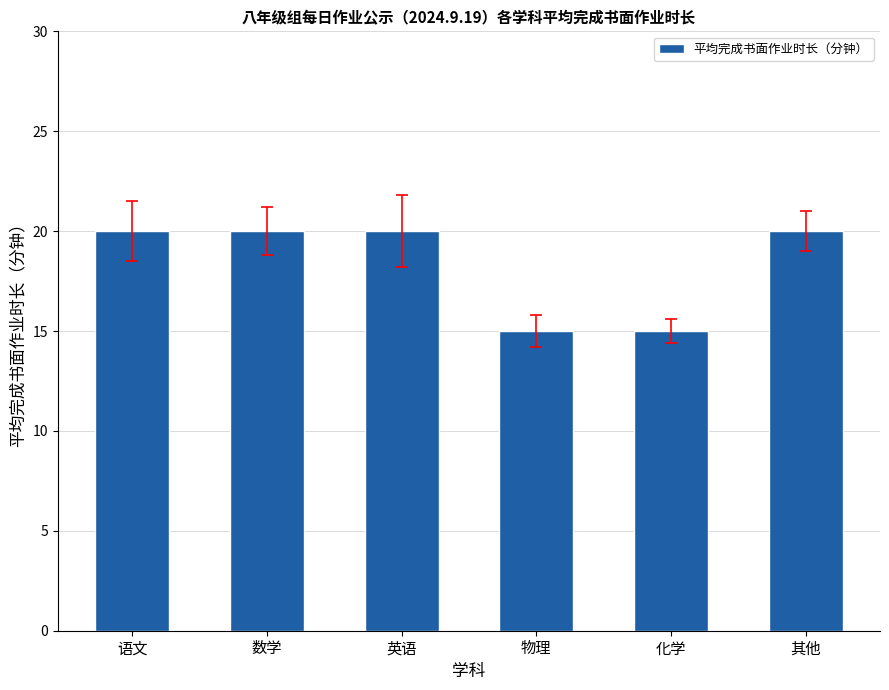

What is the label of the 2nd bar from the right?

化学